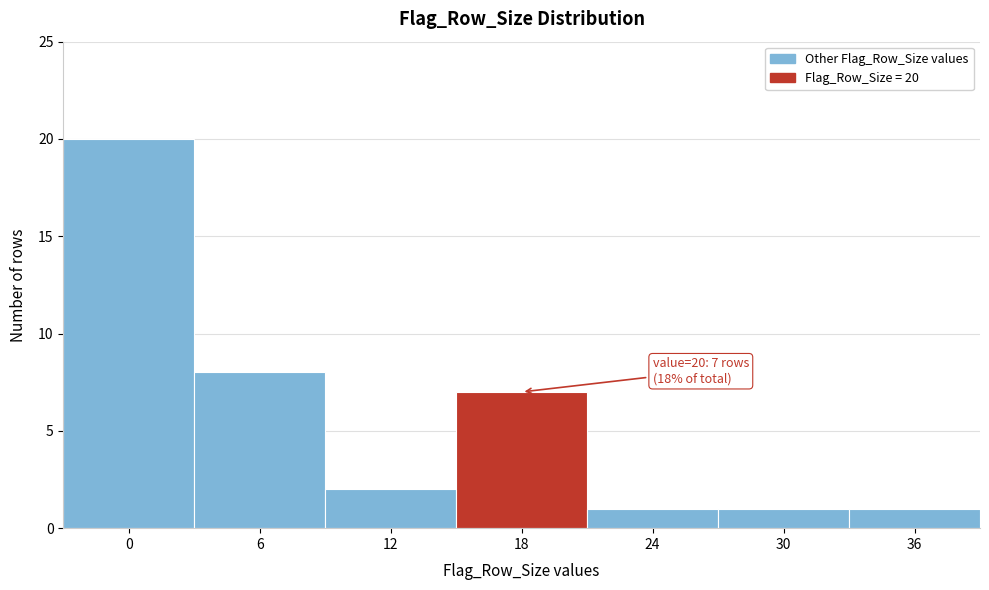

Reading left to right, what are all the values shown in this chart?

20	8	2	7	1	1	1